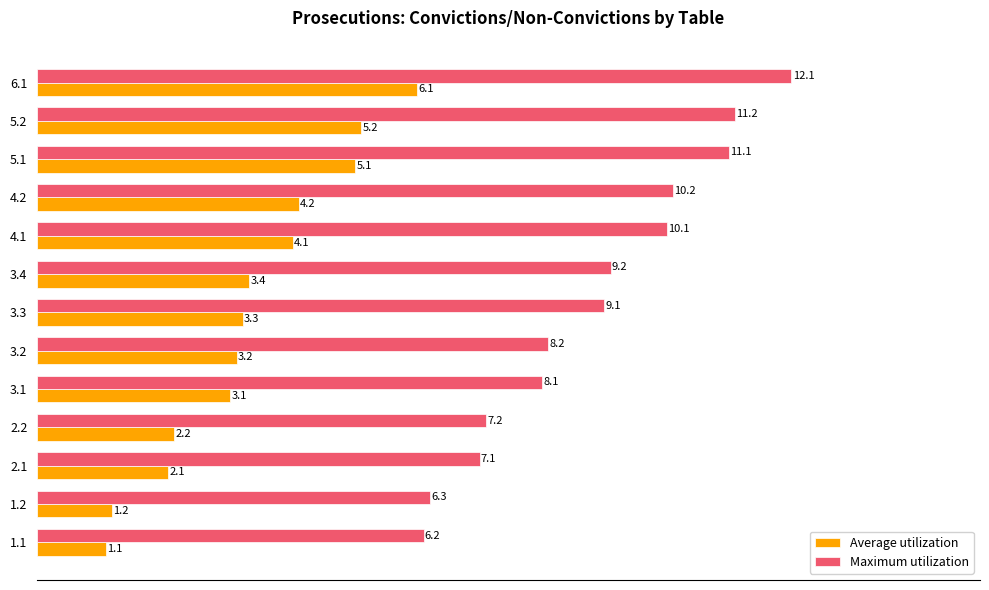

The value of Average utilization at 1.1 is 1.1. True or false?

True